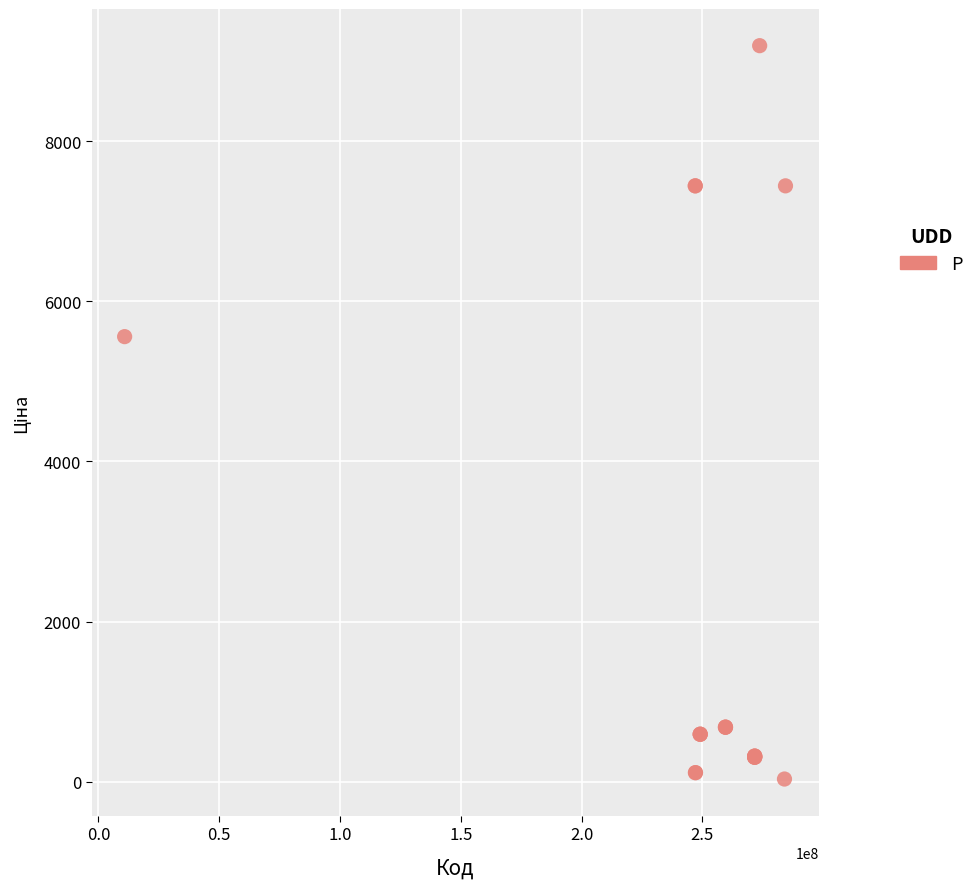

What Y value in the scatter plot is closest to 4614?

5560.3